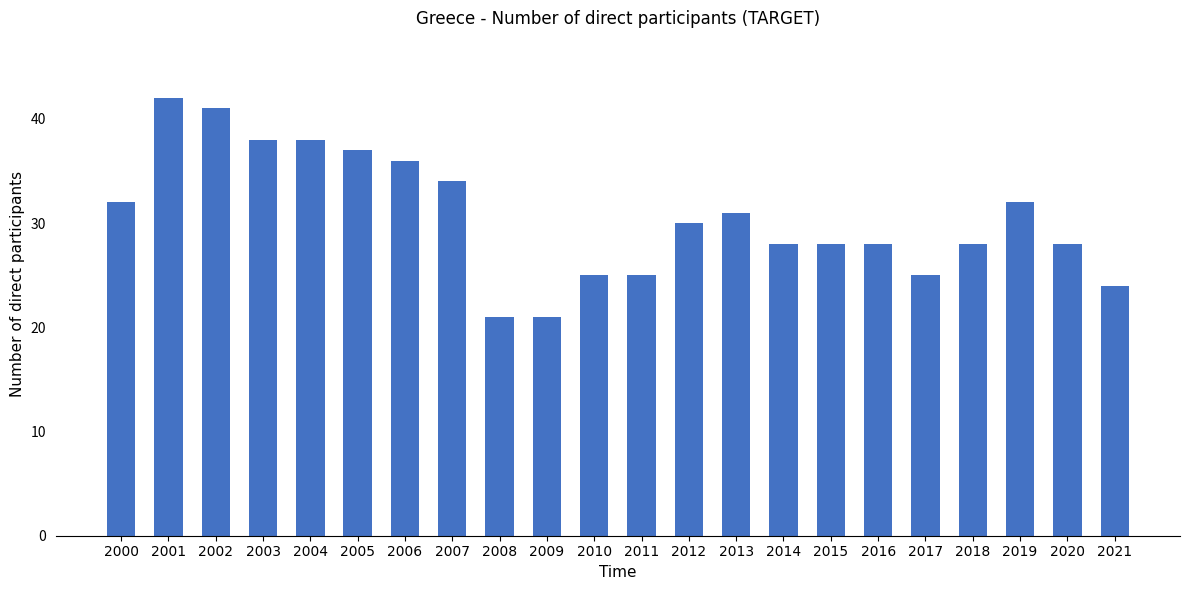

The value at 2012 is 53. True or false?

False